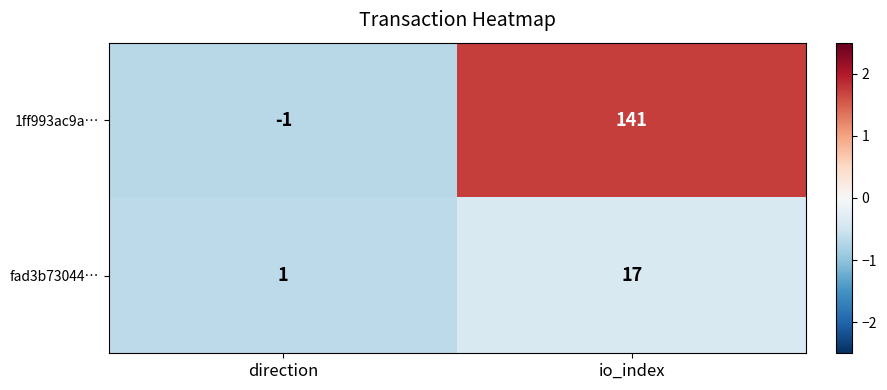

What is the total value across all series at direction?

0